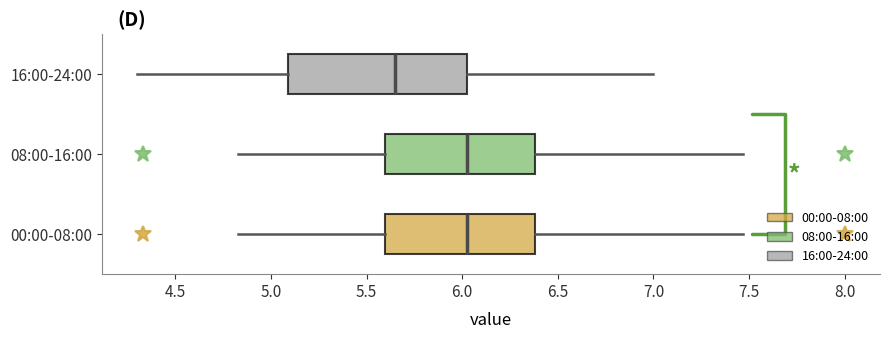

Reading bottom to top, transcribe this box plot: for each box, give where its median line is, the range the box spans, and where its two whiskers end, as read against the x-axis. The values are not printed on the chart, so give them approximately, as read against the axis.

00:00-08:00: median 6.05, box 5.60 to 6.40, whiskers 4.85 to 7.45
08:00-16:00: median 6.05, box 5.60 to 6.40, whiskers 4.85 to 7.45
16:00-24:00: median 5.65, box 5.10 to 6.05, whiskers 4.30 to 7.00